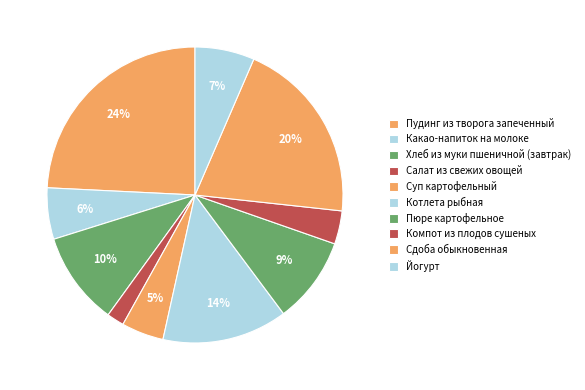

To the nearest percent, what percentage of the pie is Пудинг из творога запеченный?

24%